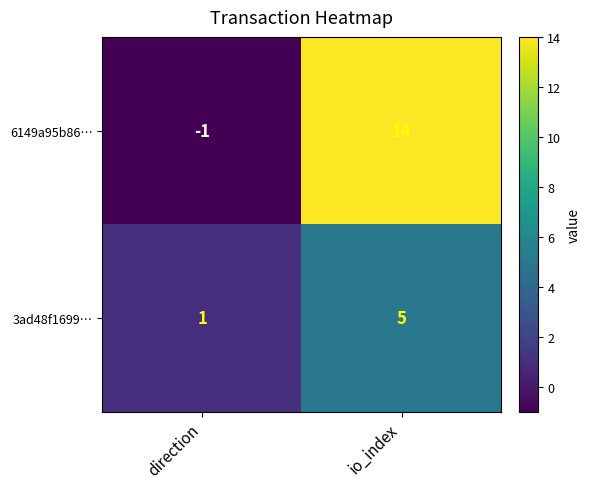

Reading right to left, extract all data points from this chart.

6149a95b86…: 14	-1
3ad48f1699…: 5	1